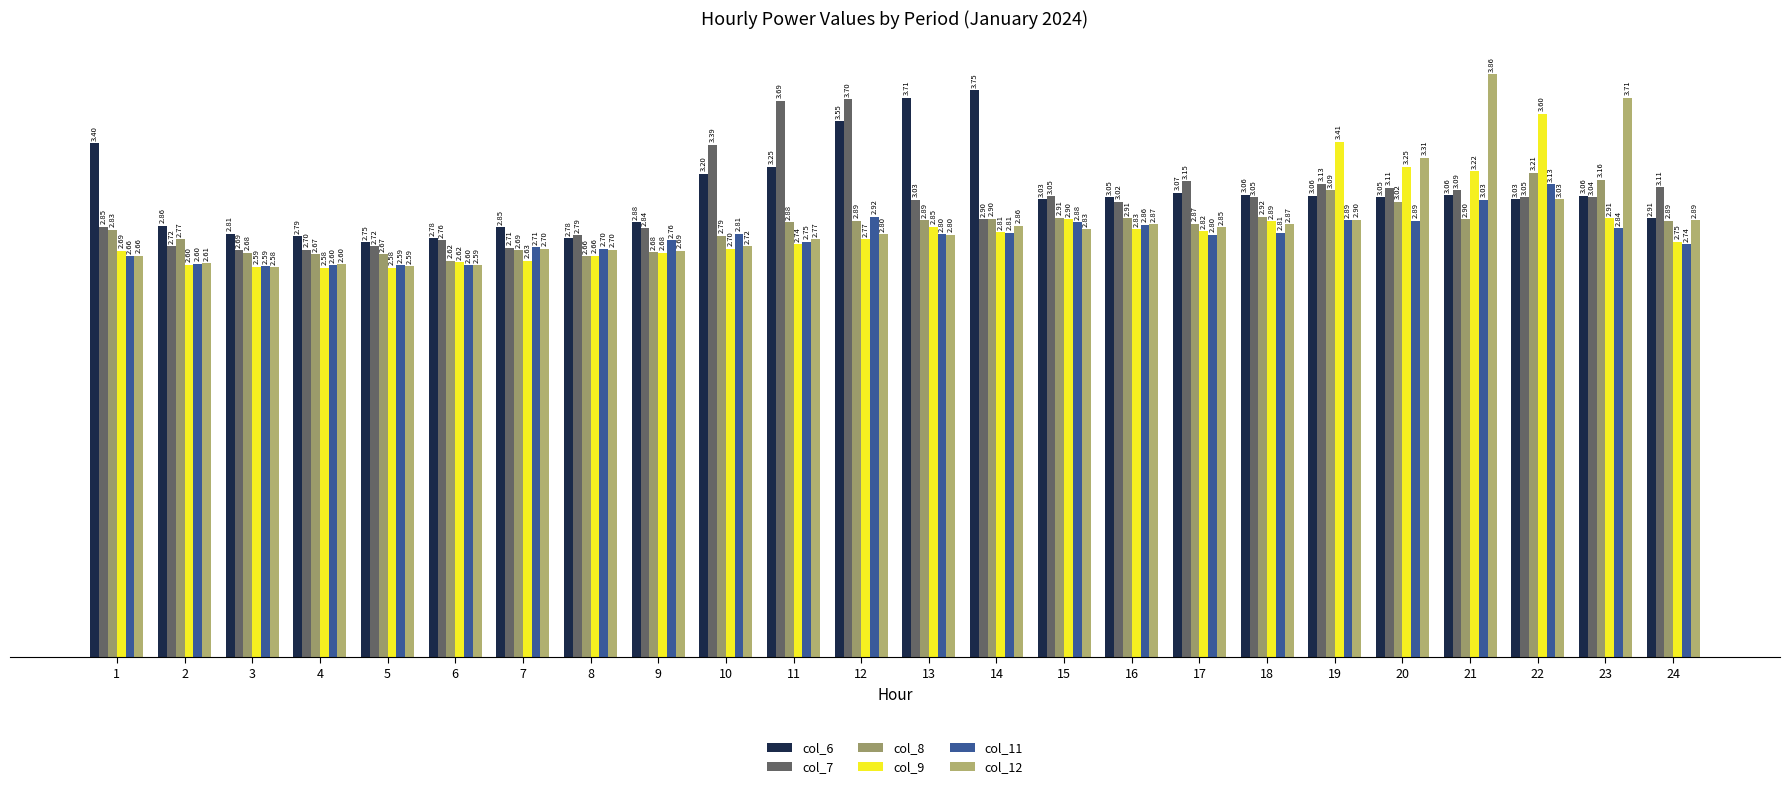

At which category is the sum across all series the highest?

21